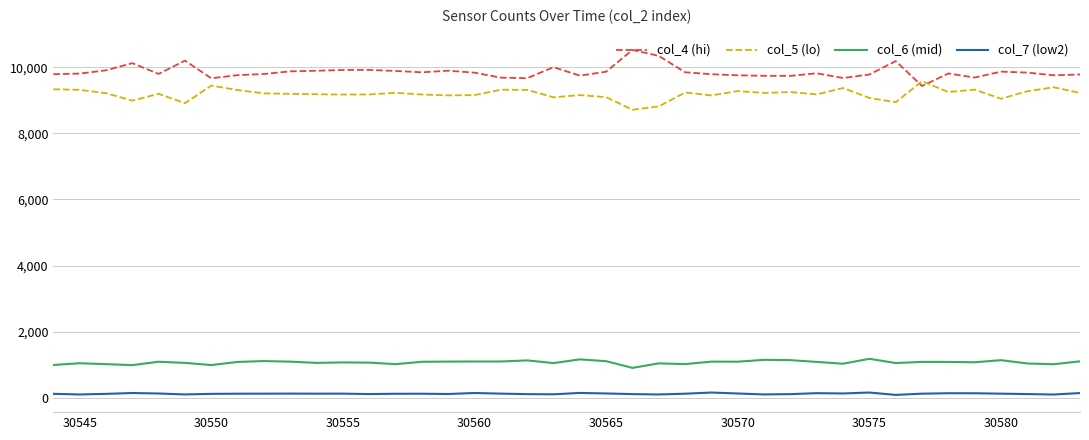

What are all the series names shown in the legend?

col_4 (hi), col_5 (lo), col_6 (mid), col_7 (low2)